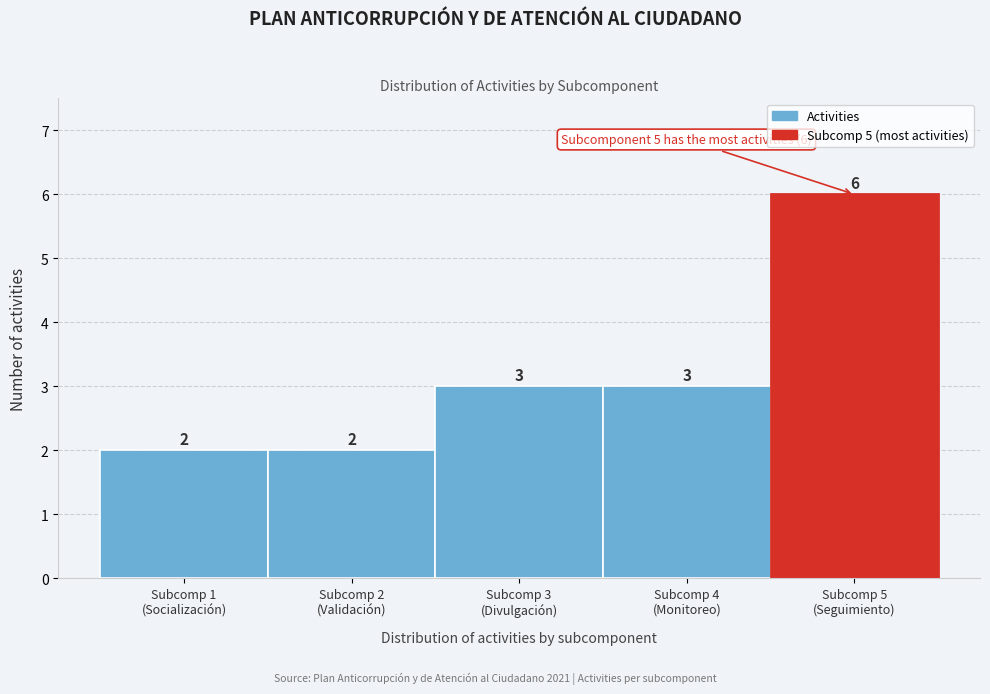

Reading left to right, list all the values displayed in this chart.

2	2	3	3	6